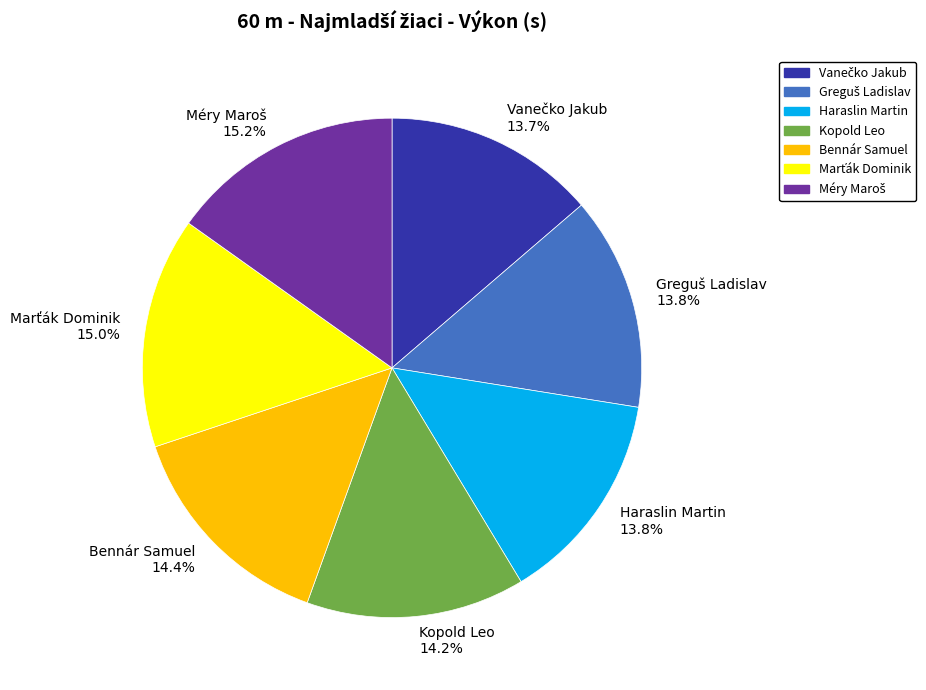

What portion of the pie excludes Kopold Leo?

85.8%